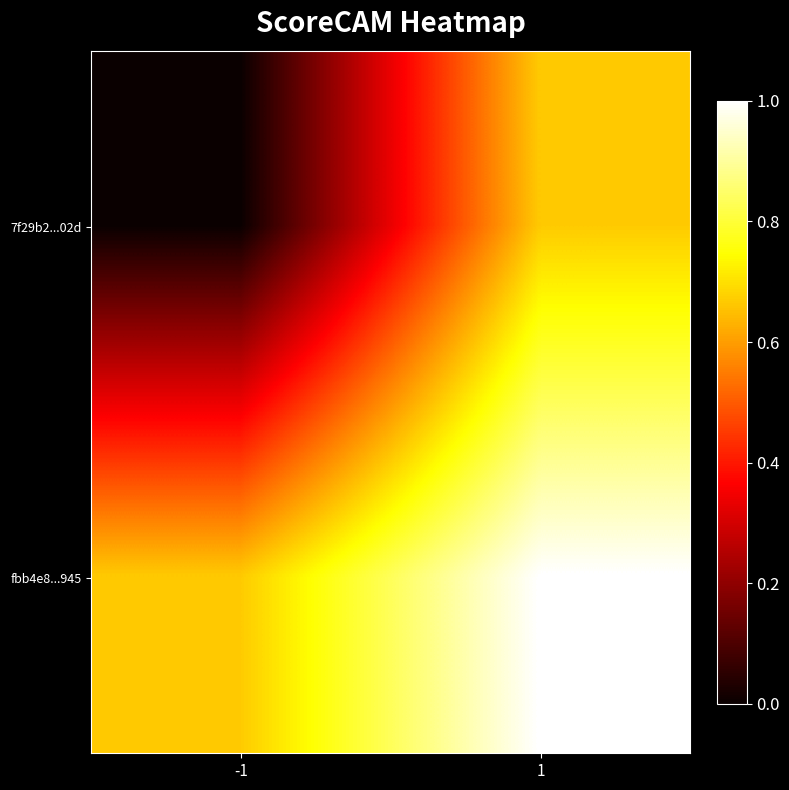

Between -1 and 1, which series saw the biggest shift?

7f29b2...02d